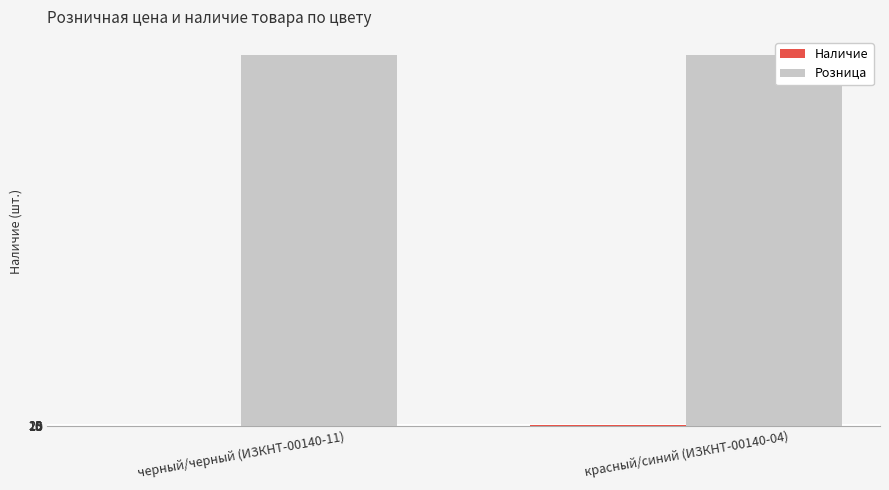

What is the sum of all Розница values?

84000